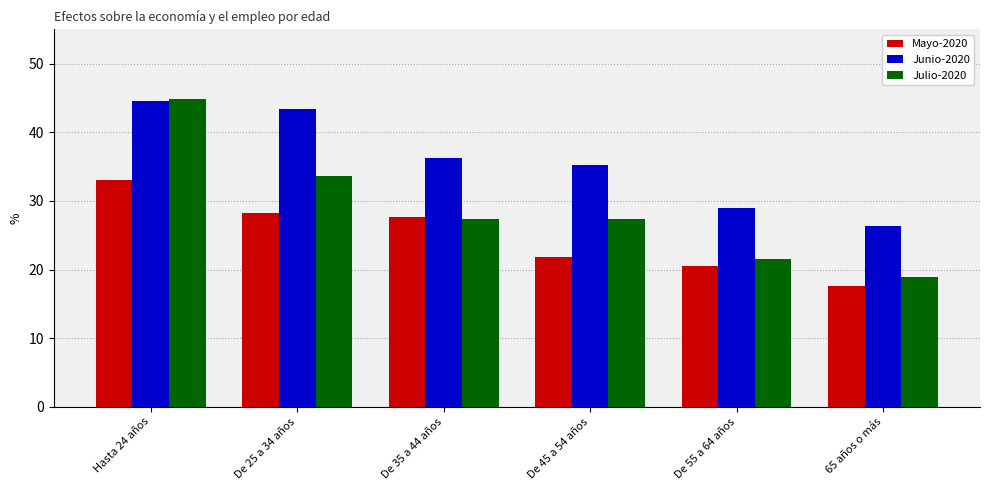

At which label does Julio-2020 reach its minimum?

65 años o más